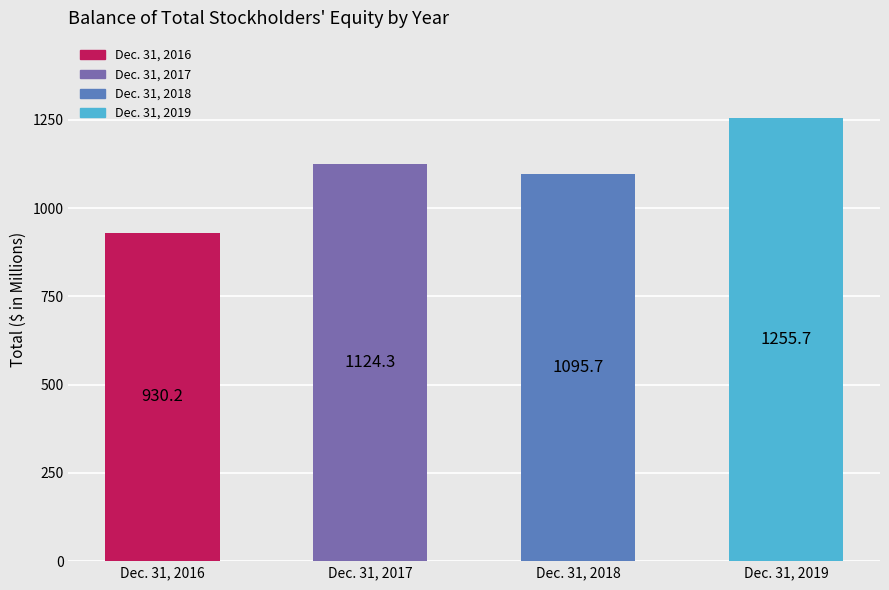

List the labels in order of value, smallest first.

Dec. 31, 2016, Dec. 31, 2018, Dec. 31, 2017, Dec. 31, 2019